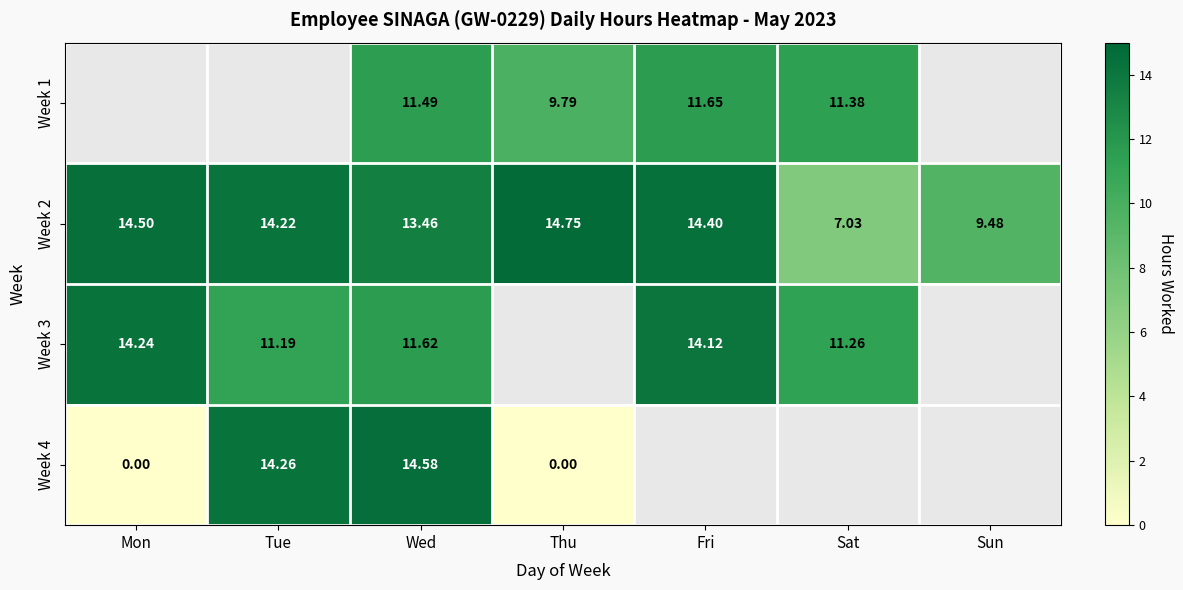

At which label does Week 2 reach its peak?

Thu